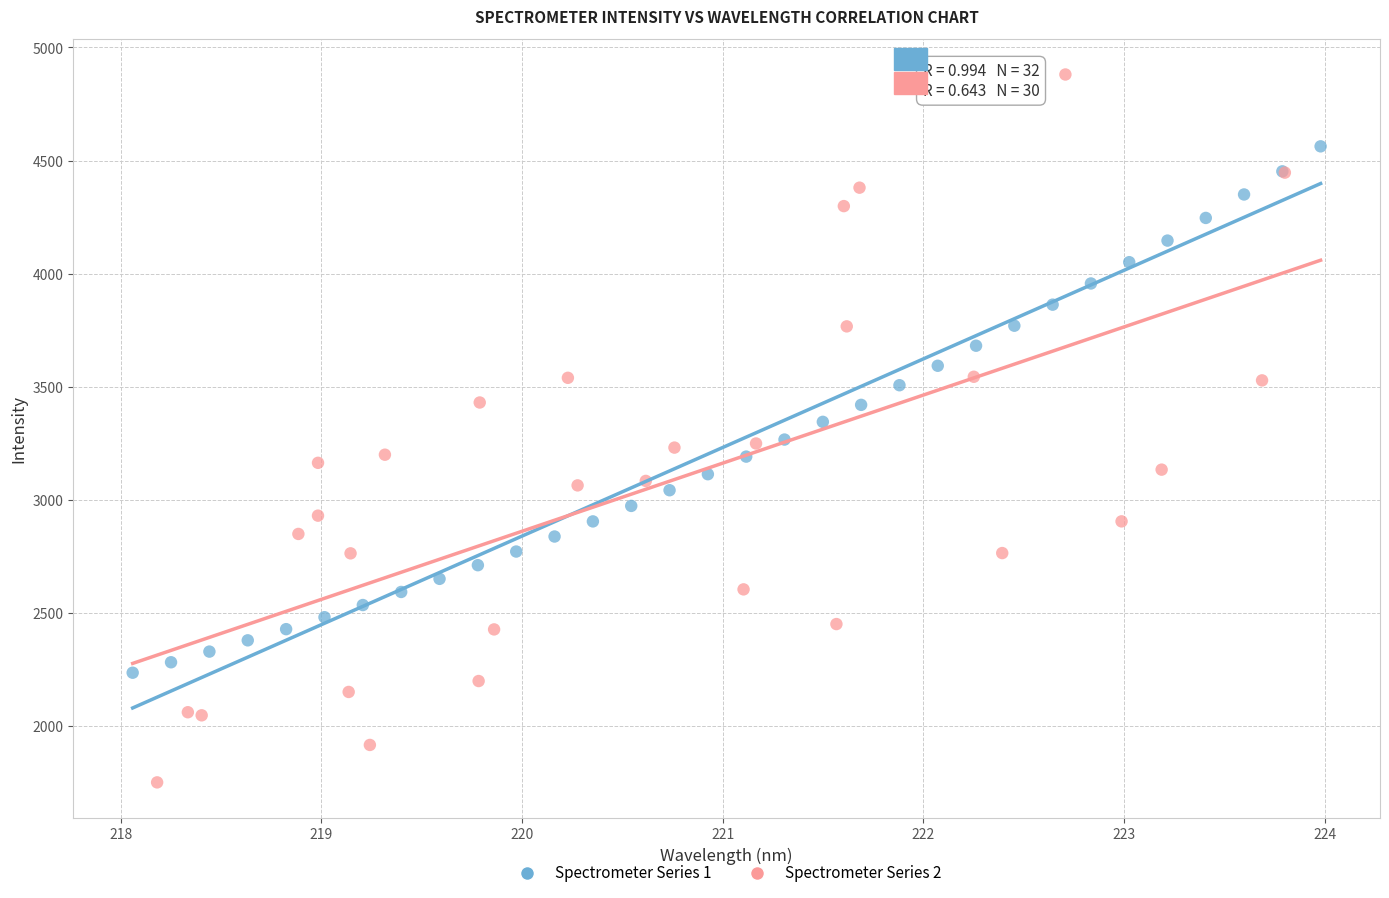

Which series contains the highest Y value?

Spectrometer Series 2